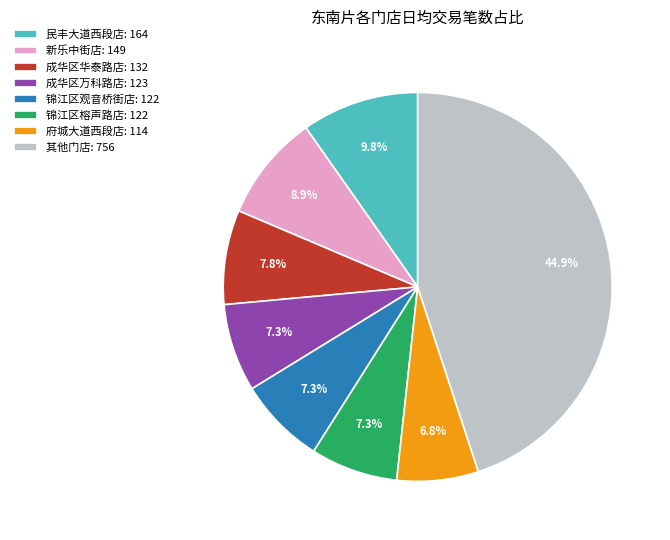

Combined, what portion of the pie is 成华区华泰路店: 132 and 锦江区观音桥街店: 122?

15.1%